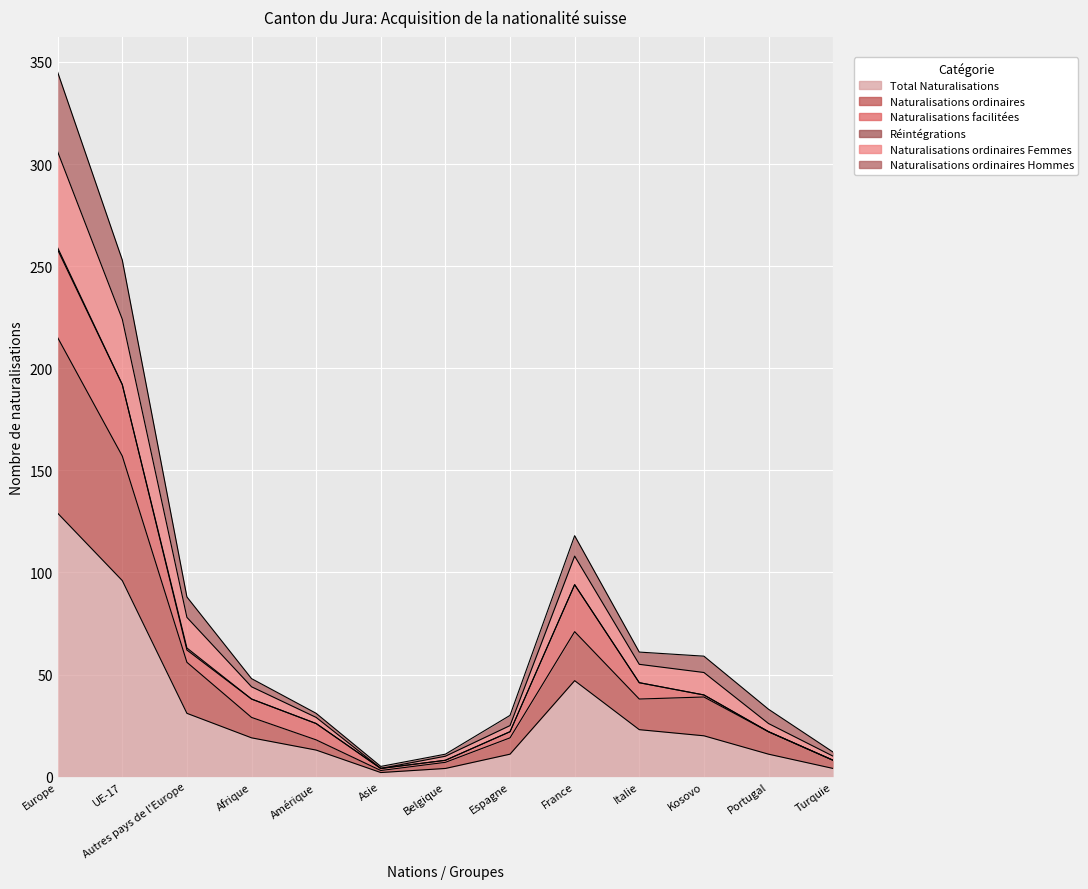

At which category does Naturalisations ordinaires Hommes reach its first local valley?

Asie